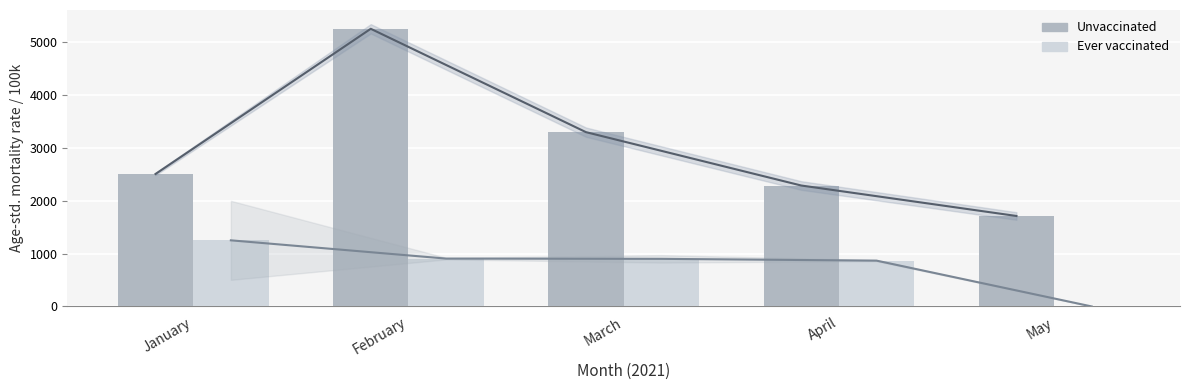

Is it true that Ever vaccinated equals 0.0 at May?

True